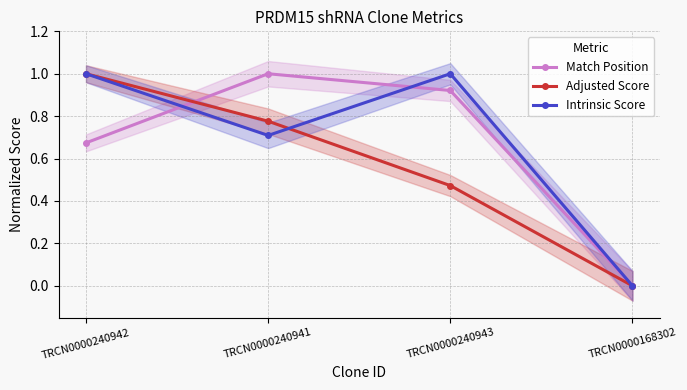

What is the average value of the Intrinsic Score series?

0.7